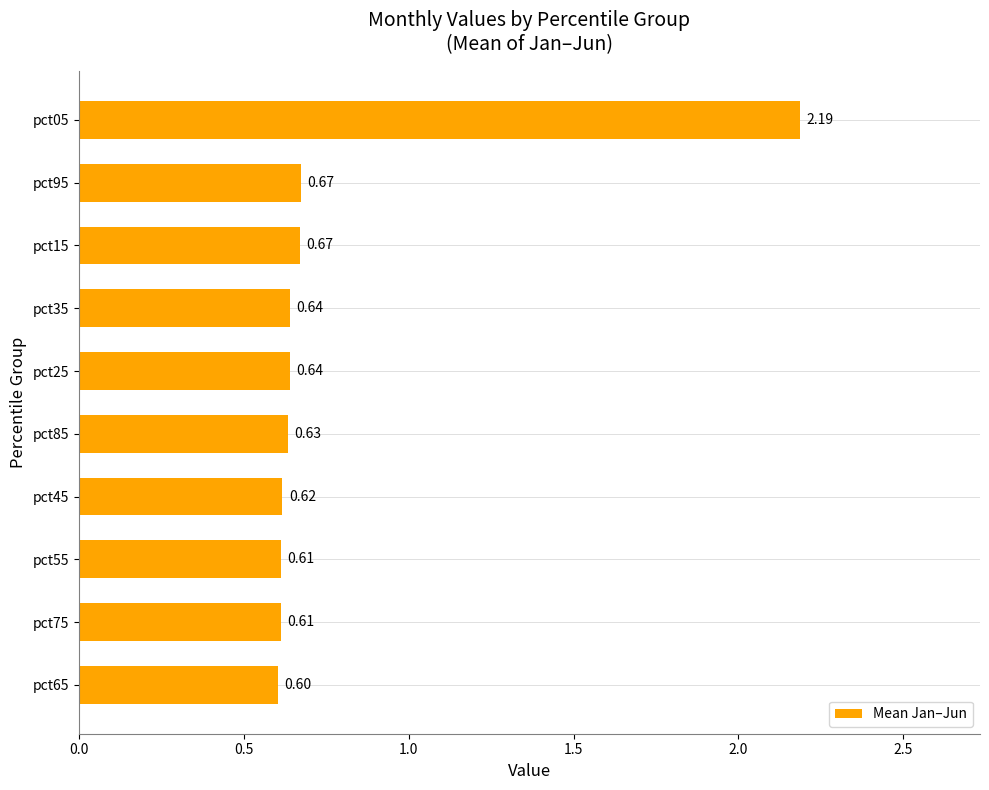

How many values are between 0 and 1?

9